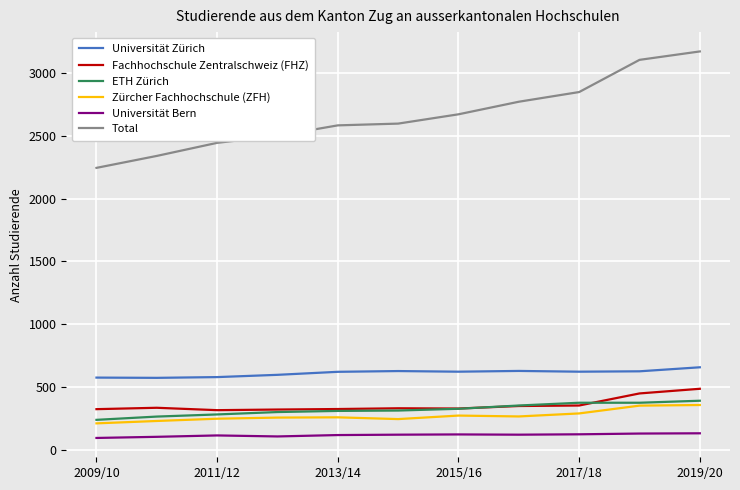

True or false: Universität Zürich and Zürcher Fachhochschule (ZFH) cross at least once.

False